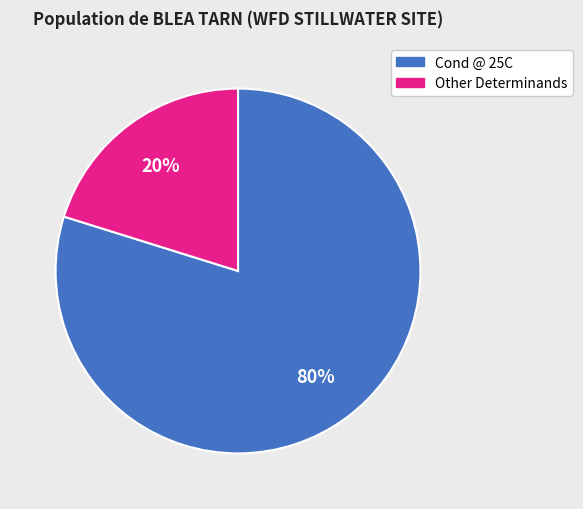

How many segments does this pie chart have?

2